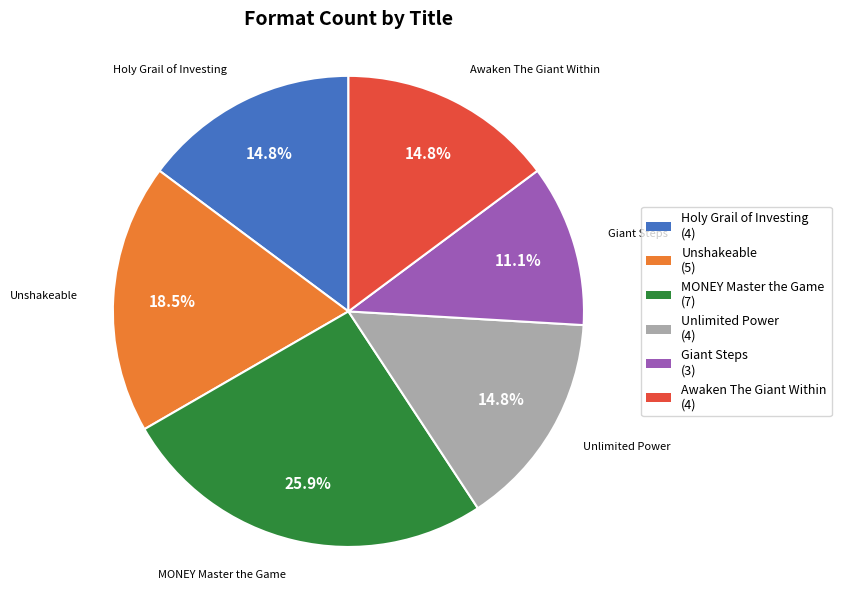

What percentage is the Holy Grail of Investing slice, to the nearest percent?

15%